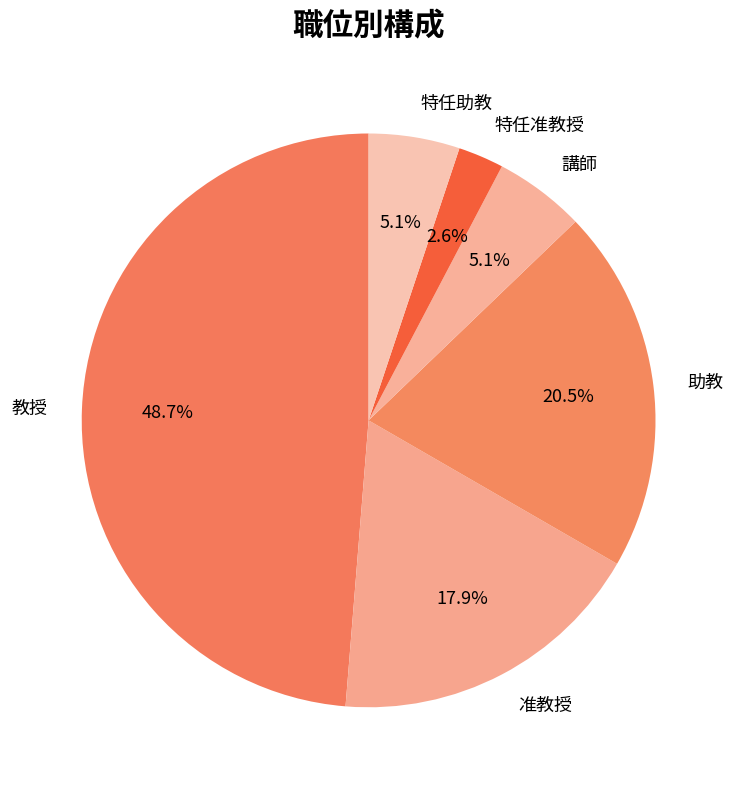

To the nearest percent, what is the difference between the 教授 and 助教 slice percentages?

28%